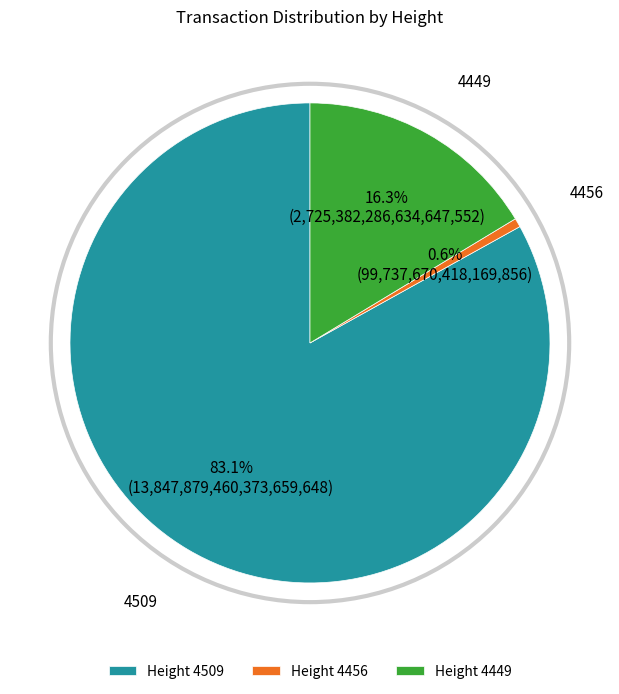

Which slice is the smallest?

4456